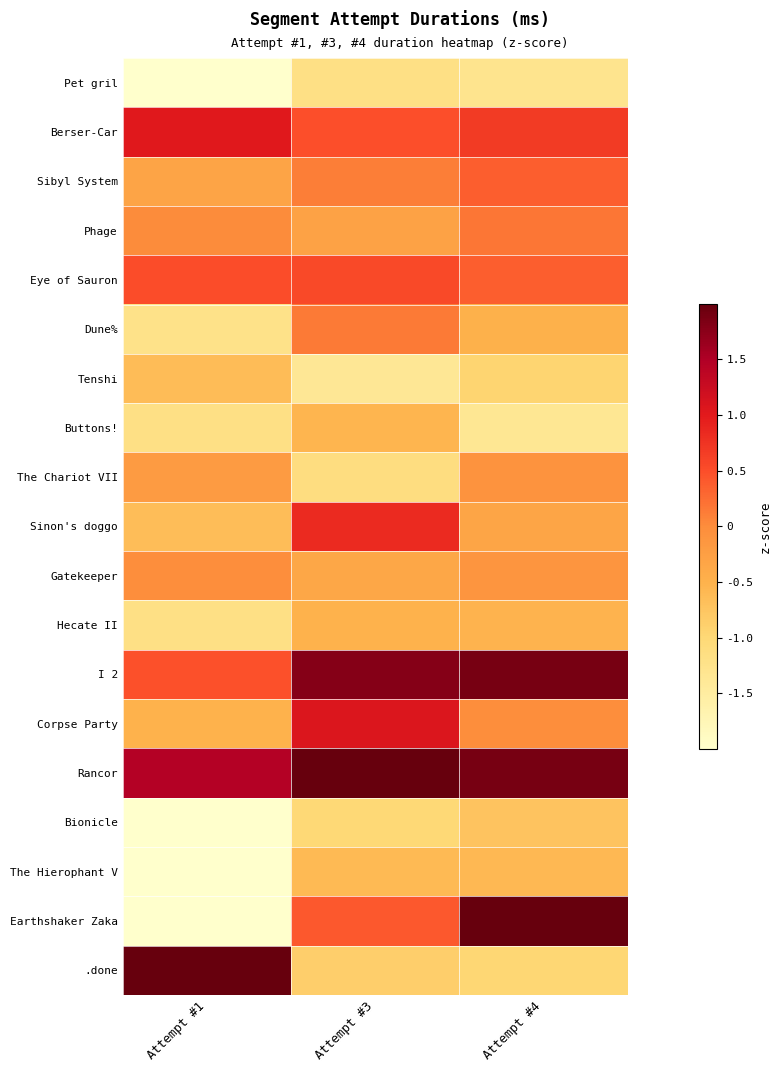

Which series changed the most between Attempt #1 and Attempt #3?

.done